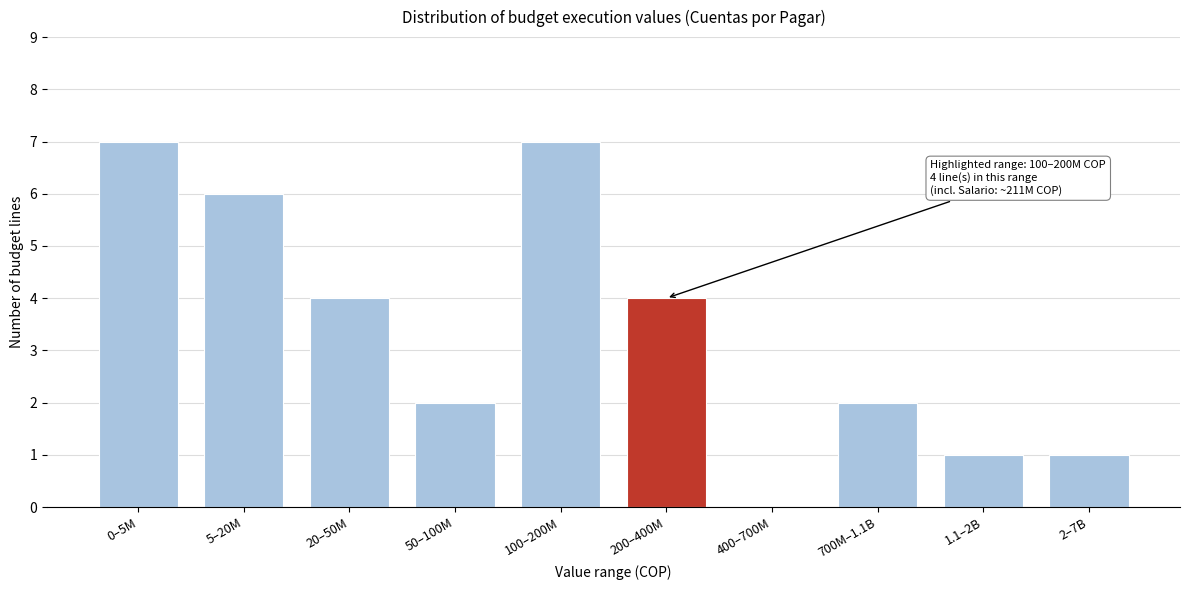

Reading left to right, extract all data points from this chart.

0–5M=7	5–20M=6	20–50M=4	50–100M=2	100–200M=7	200–400M=4	400–700M=0	700M–1.1B=2	1.1–2B=1	2–7B=1